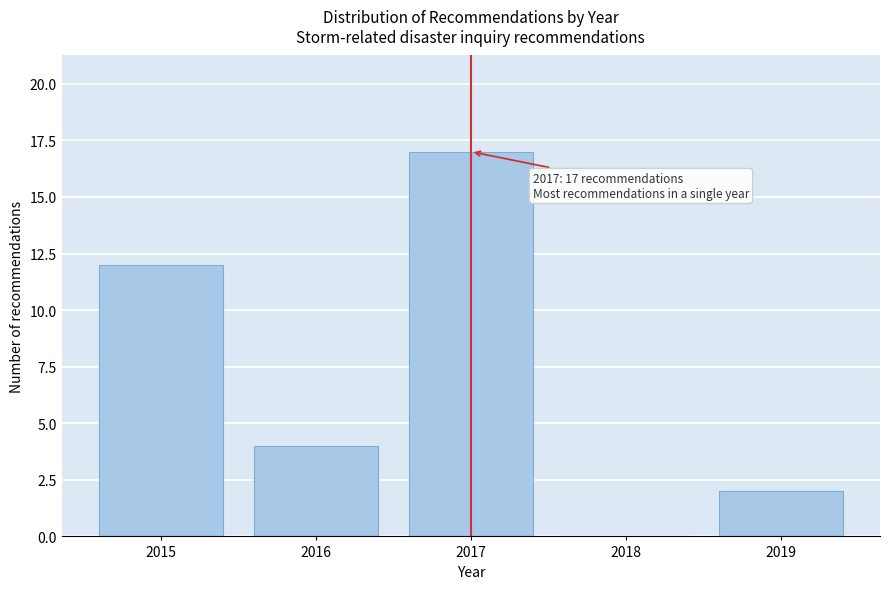

Which range on the x-axis has the tallest bar?

2016.5 to 2017.5